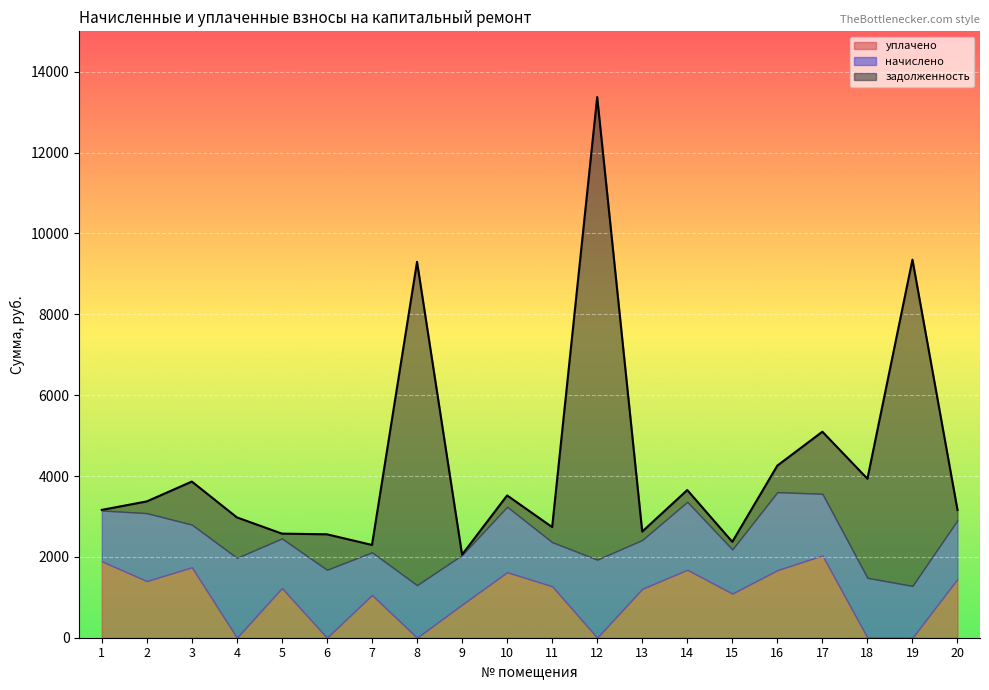

At which label does уплачено first exceed 1227?

1